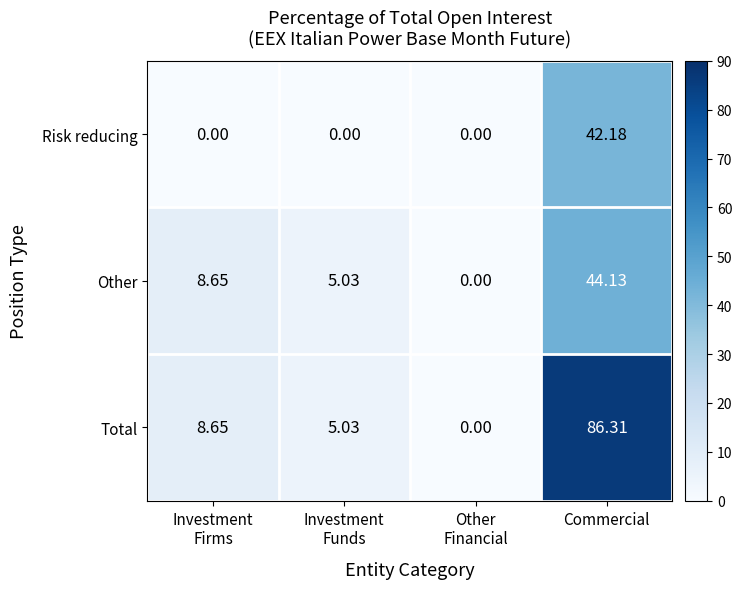

How many data points in Other are less than 8?

2